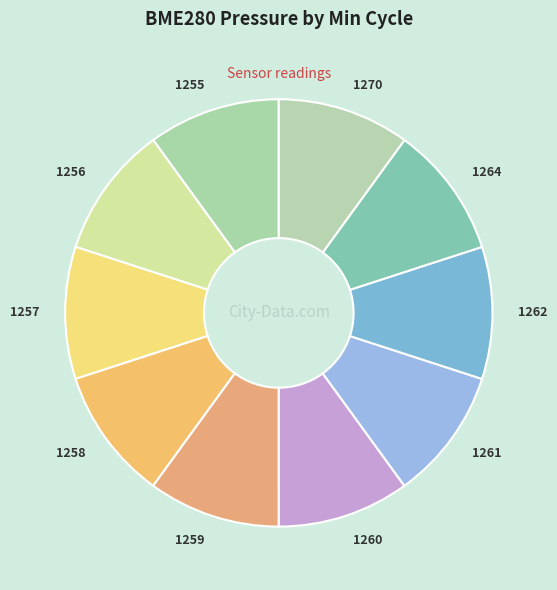

The 1256 slice represents 17% of the pie. True or false?

False